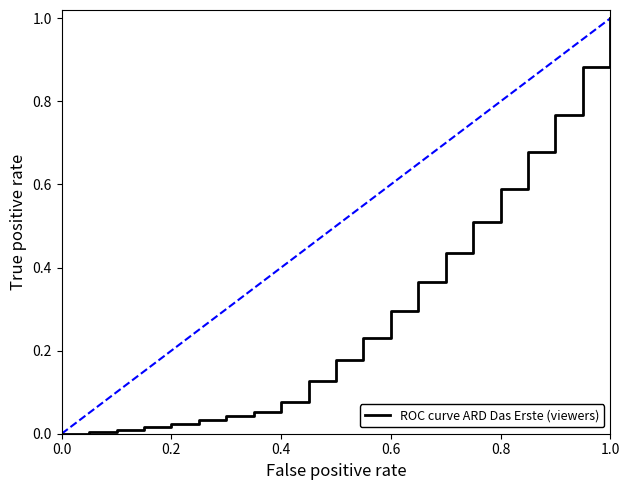

What is the maximum value shown in the chart?

1.0